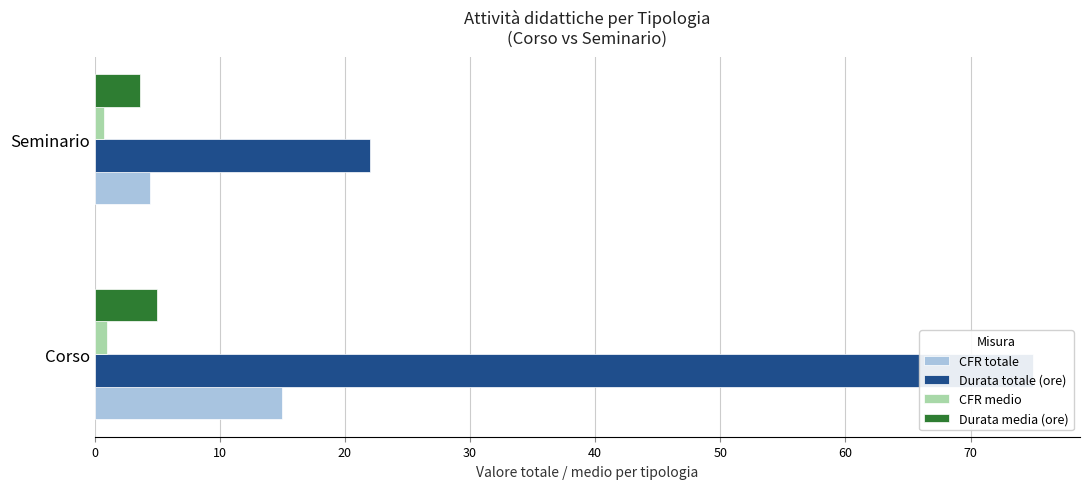

How many bars are there in total?

8